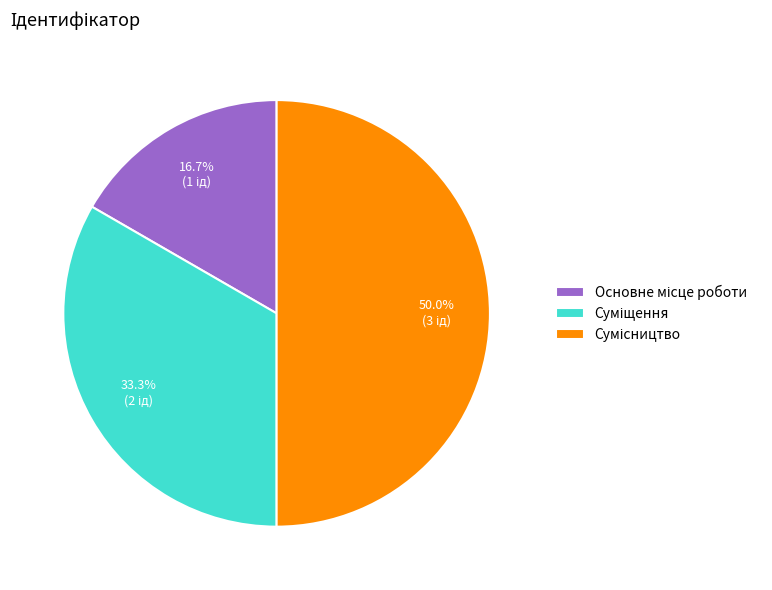

Is there any slice that represents more than half of the pie?

No